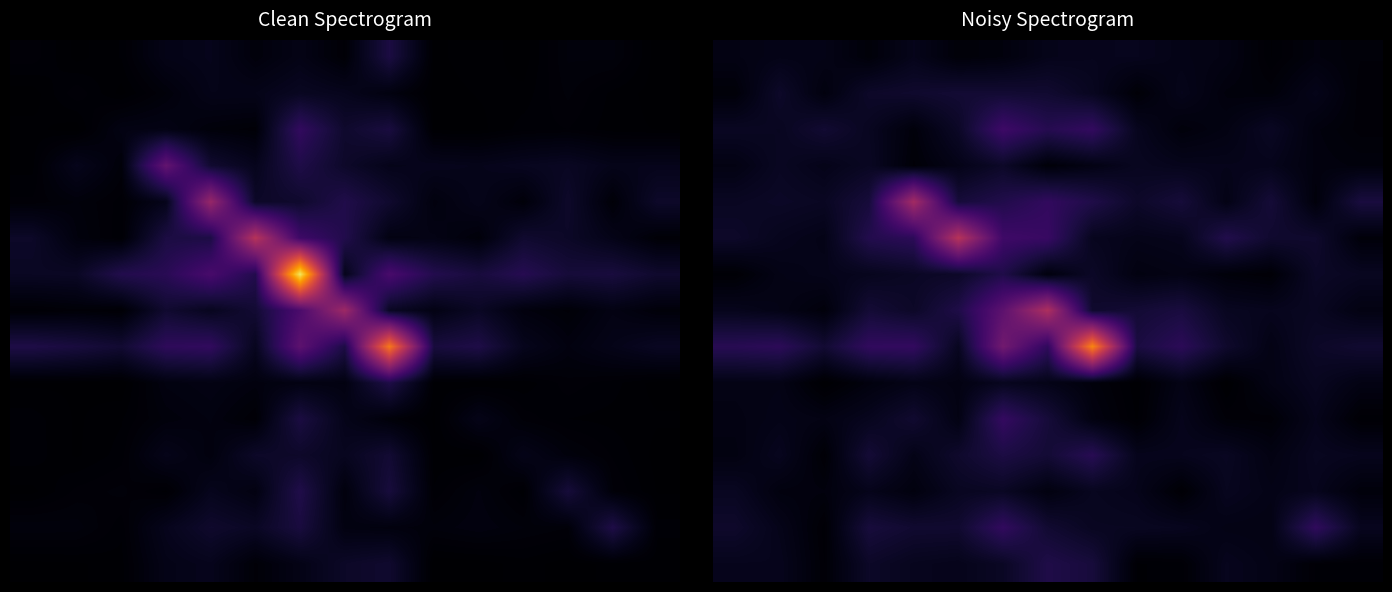

What is the maximum value shown in the chart?

5.5